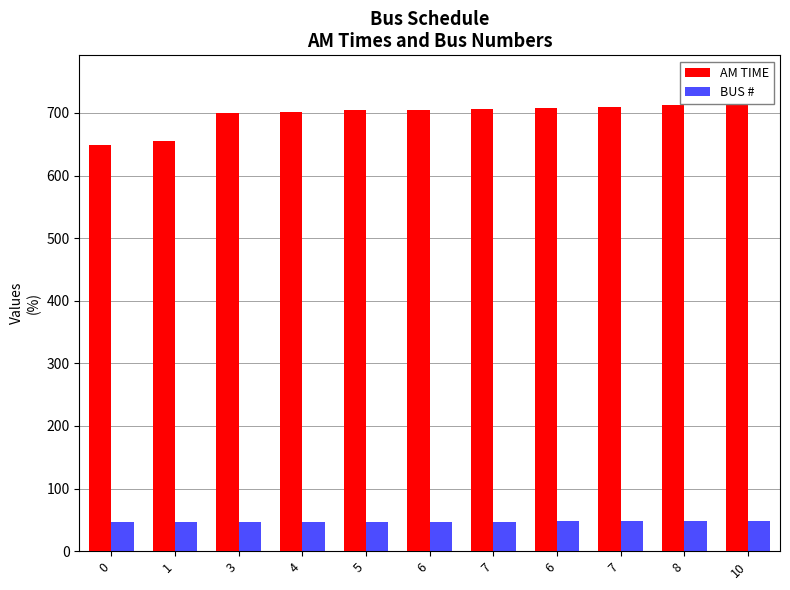

Reading right to left, extract all data points from this chart.

AM TIME: 720	712	710	708	706	705	704	702	700	655	648
BUS #: 48	48	48	48	47	47	47	47	47	47	47